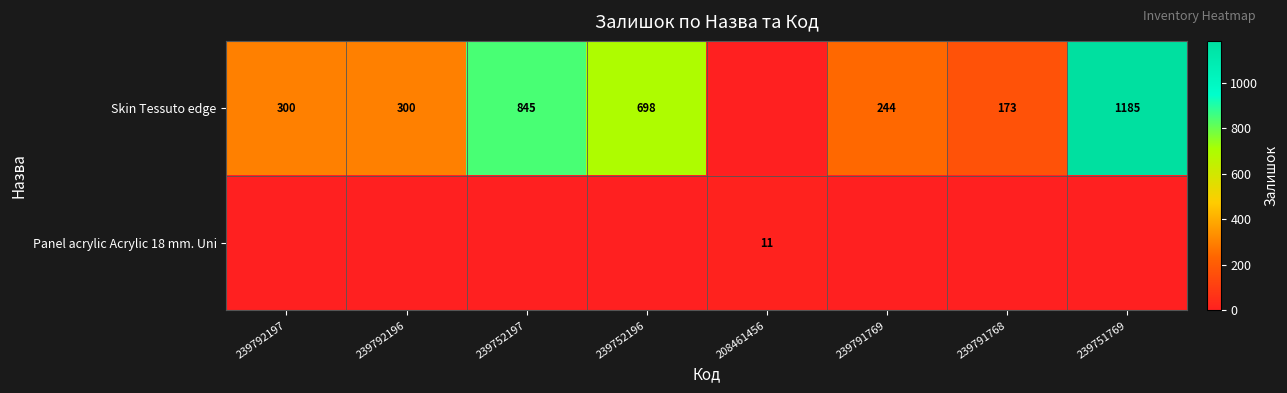

True or false: Skin Tessuto edge has a value of 300 at 239792197.

True